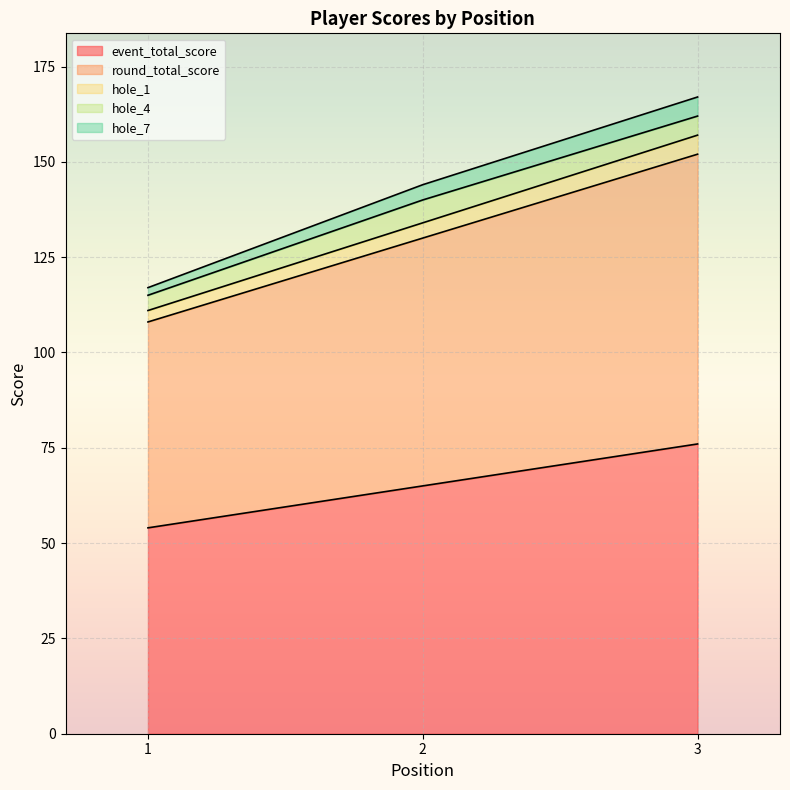

Count the number of categories in the chart.

3